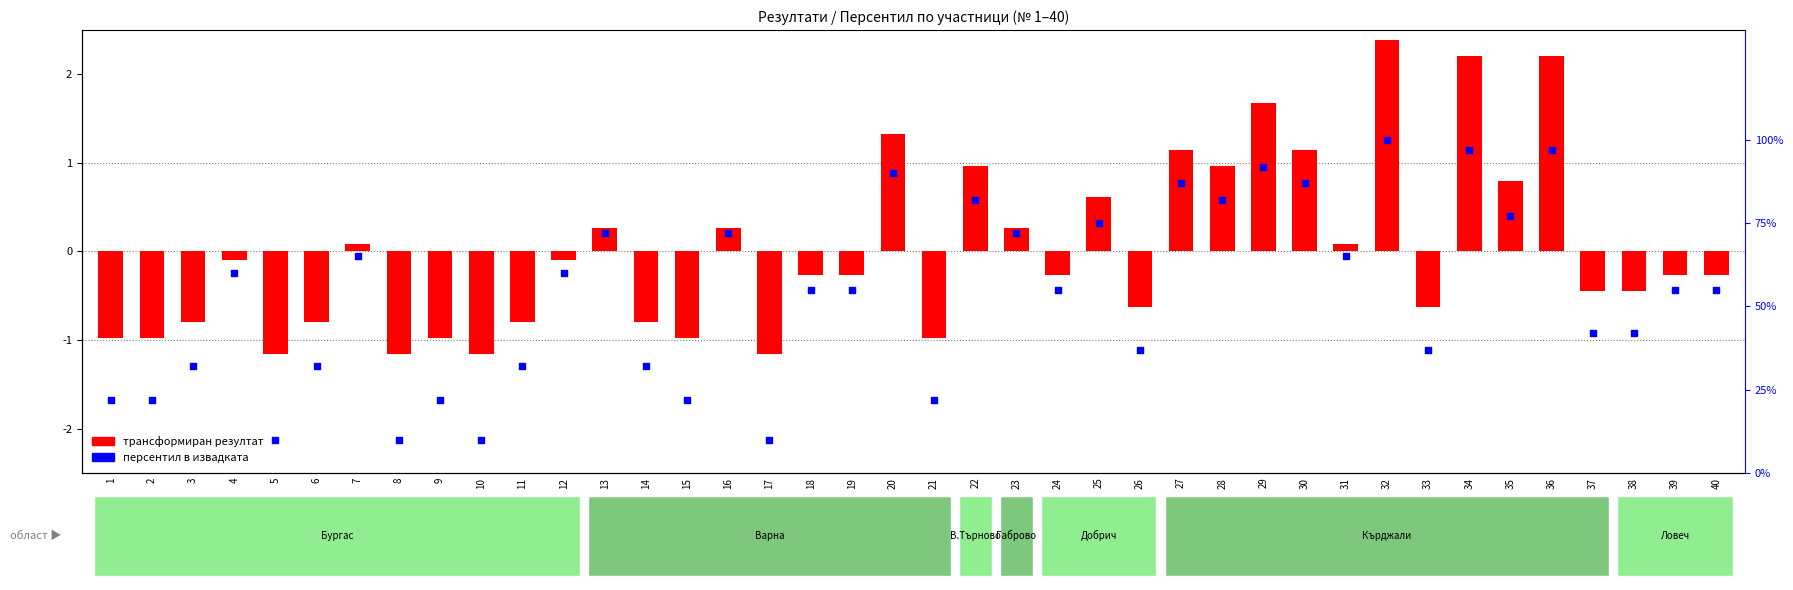

Between 8 and 26, which is larger?

26